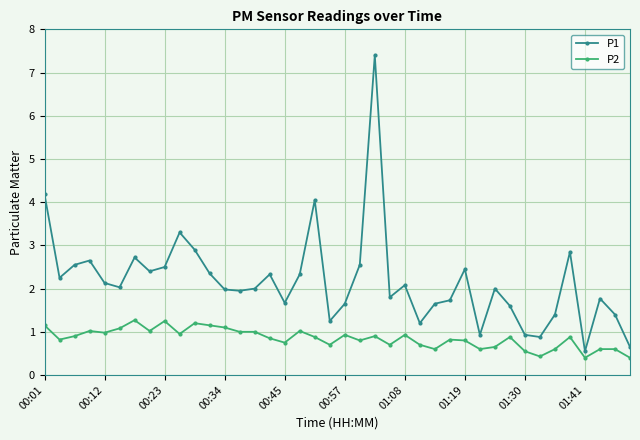

What is the difference between the maximum and minimum values in the P2 series?

0.9